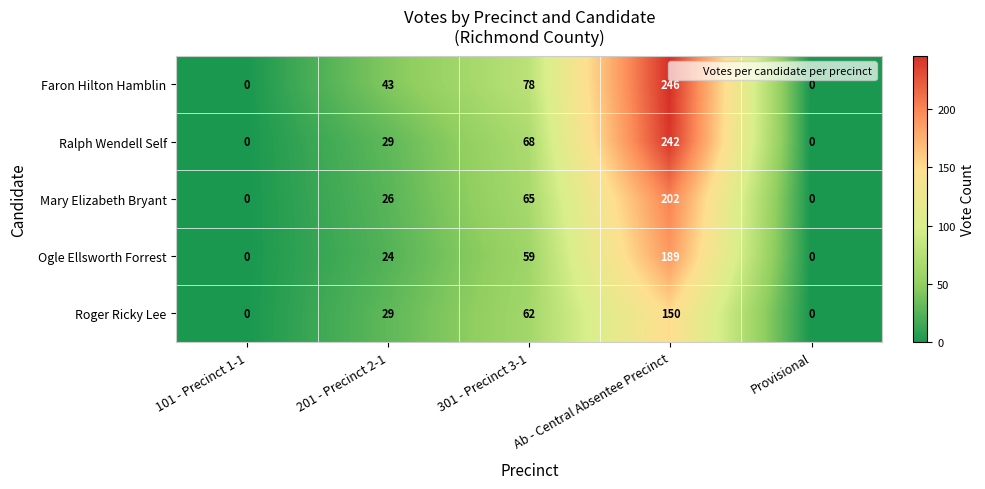

What is the total value across all series at 201 - Precinct 2-1?

151